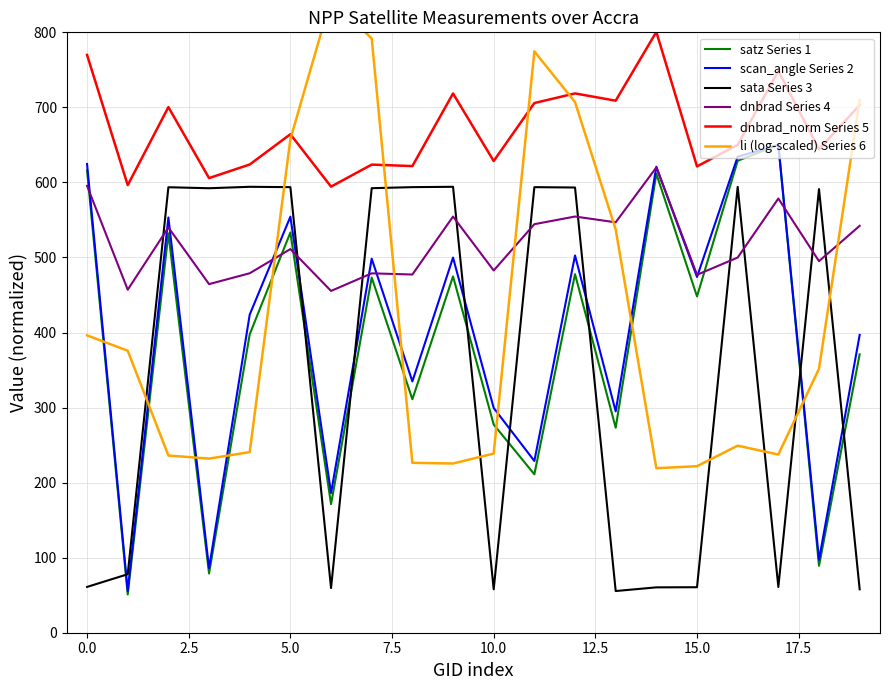

How many series are shown in this chart?

6